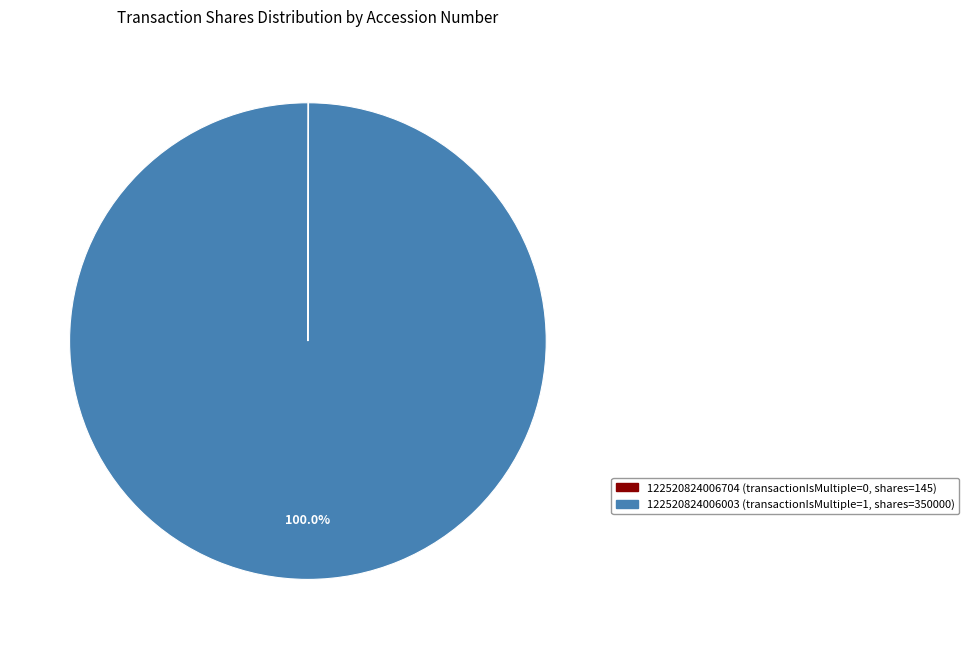

To the nearest percent, what is the average slice percentage?

50%